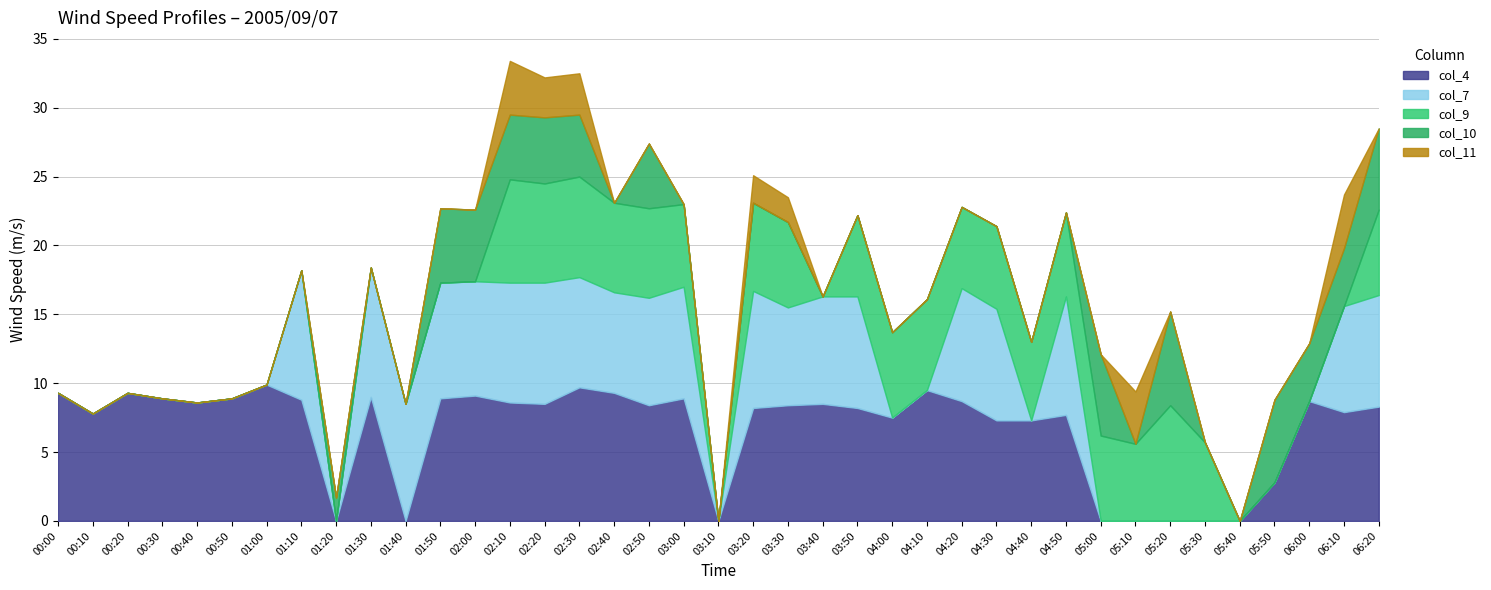

True or false: col_10 has a value of 7.1 at 02:10.

False